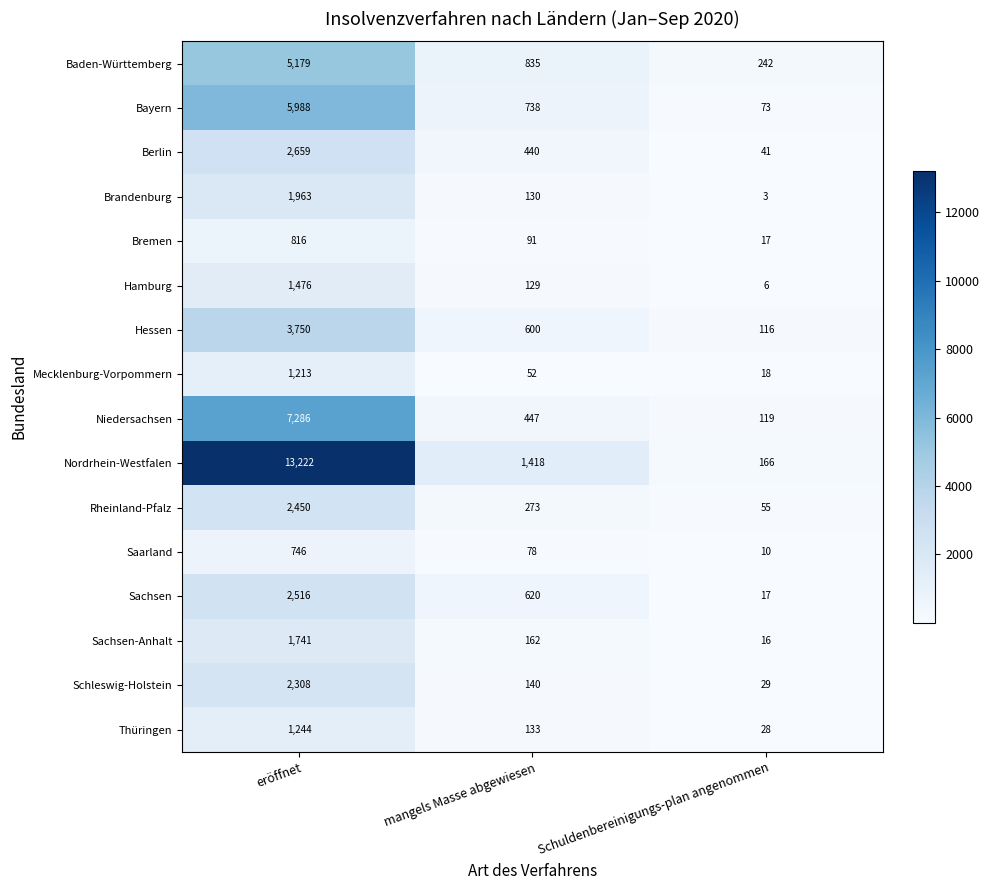

Read the Mecklenburg-Vorpommern value at mangels Masse abgewiesen, to the nearest 10.

50